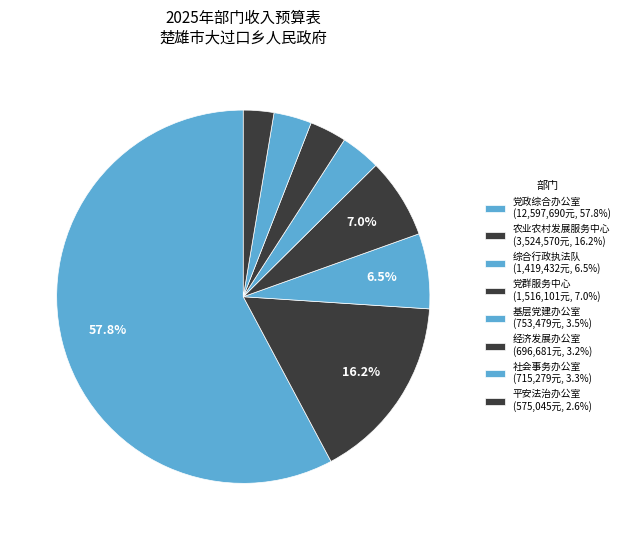

How many segments does this pie chart have?

8